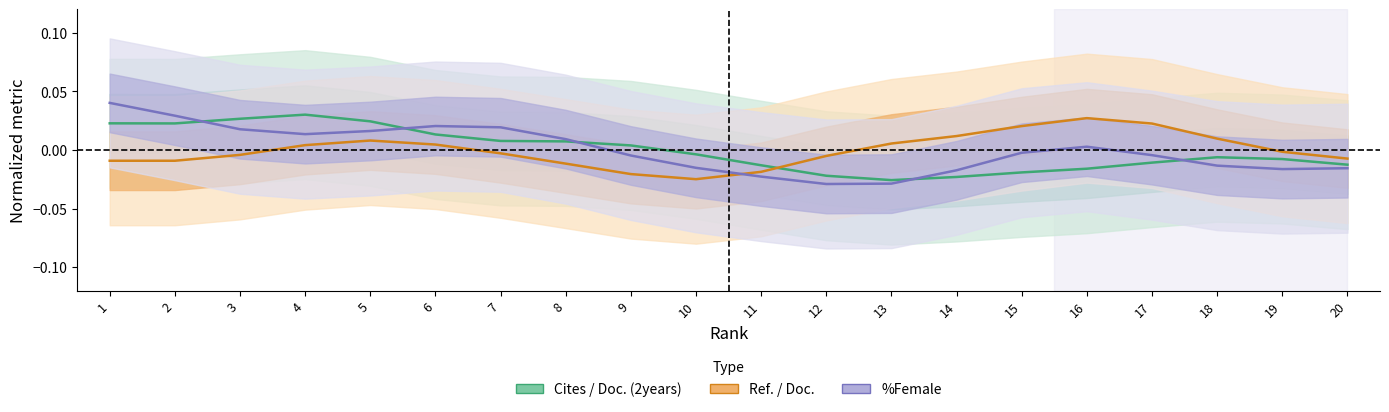

Is this an area chart (filled region under the line)?

No